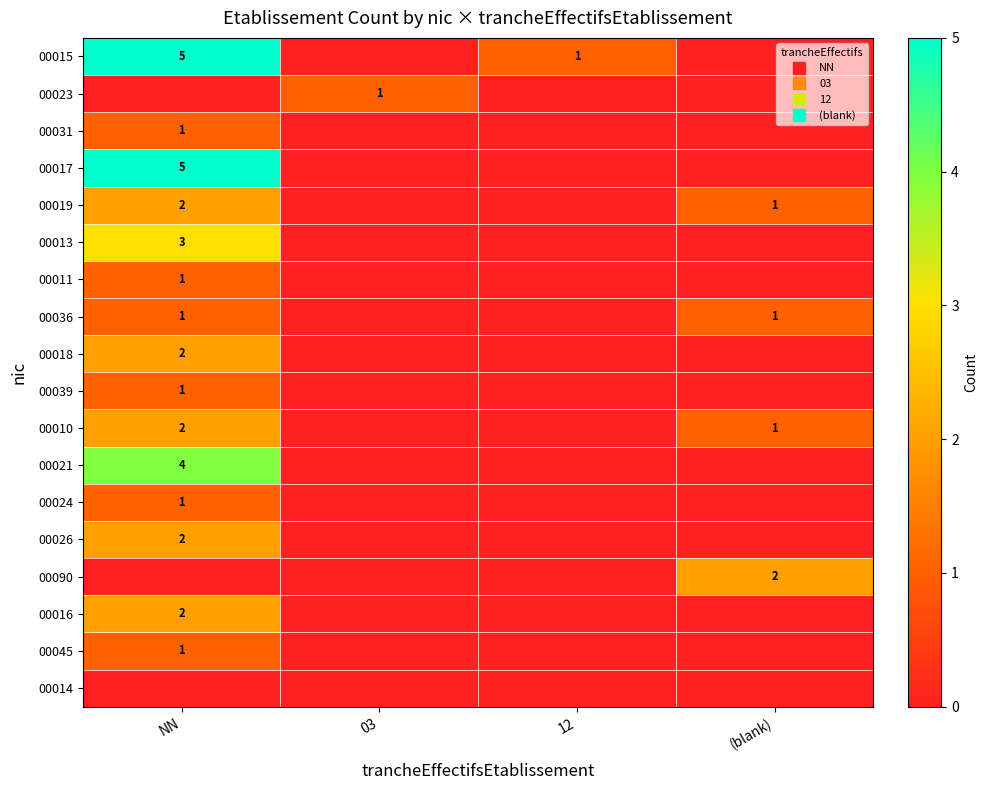

What is the difference between the maximum and minimum values in the 00045 series?

1